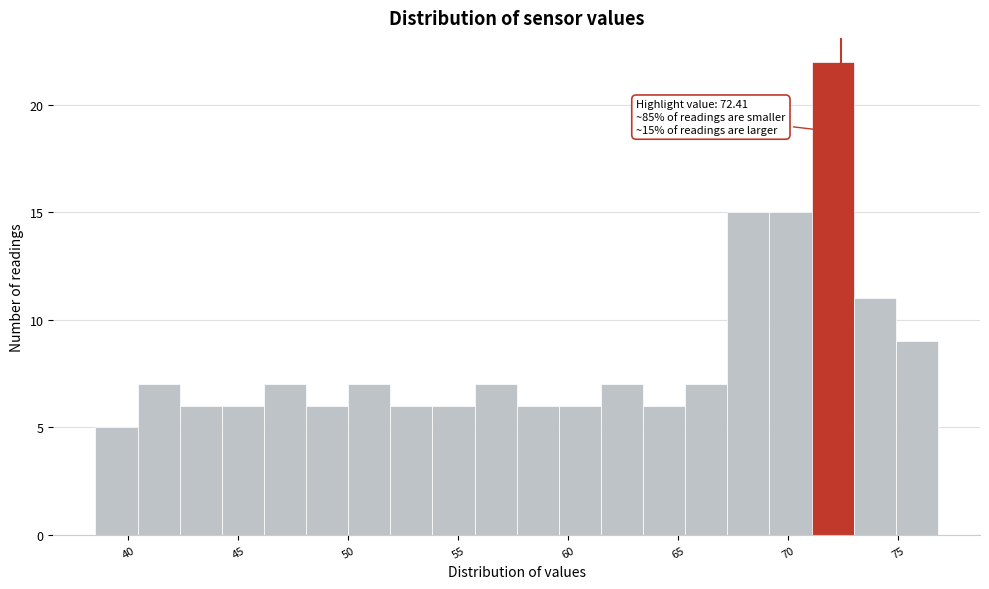

Read against the x-axis, roughly where is the centre of the tallest bar?

72.0